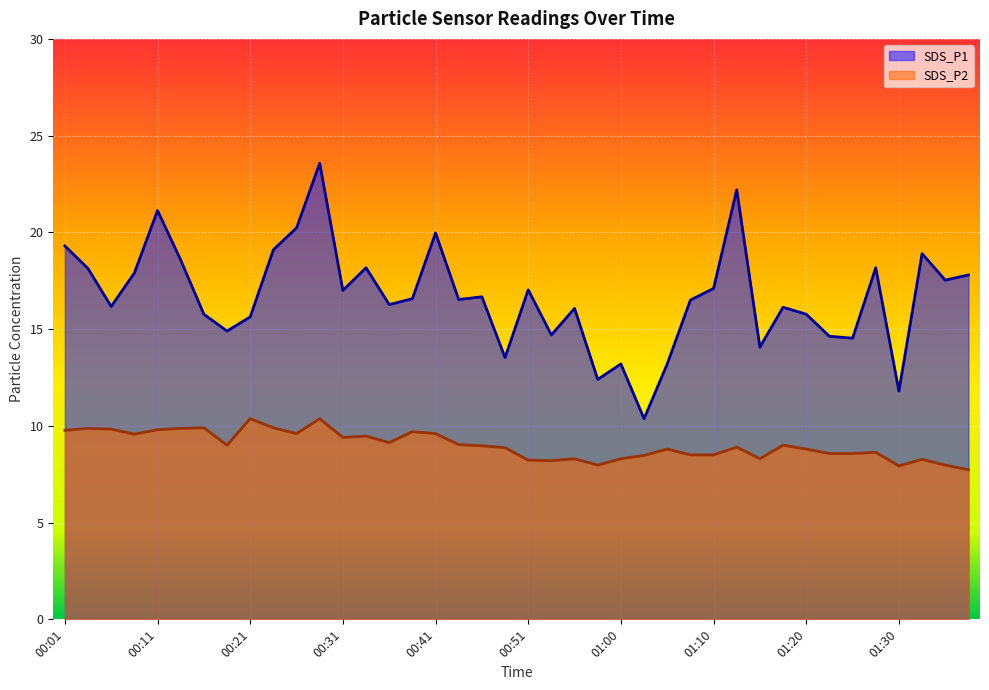

What are all the series names shown in the legend?

SDS_P1, SDS_P2